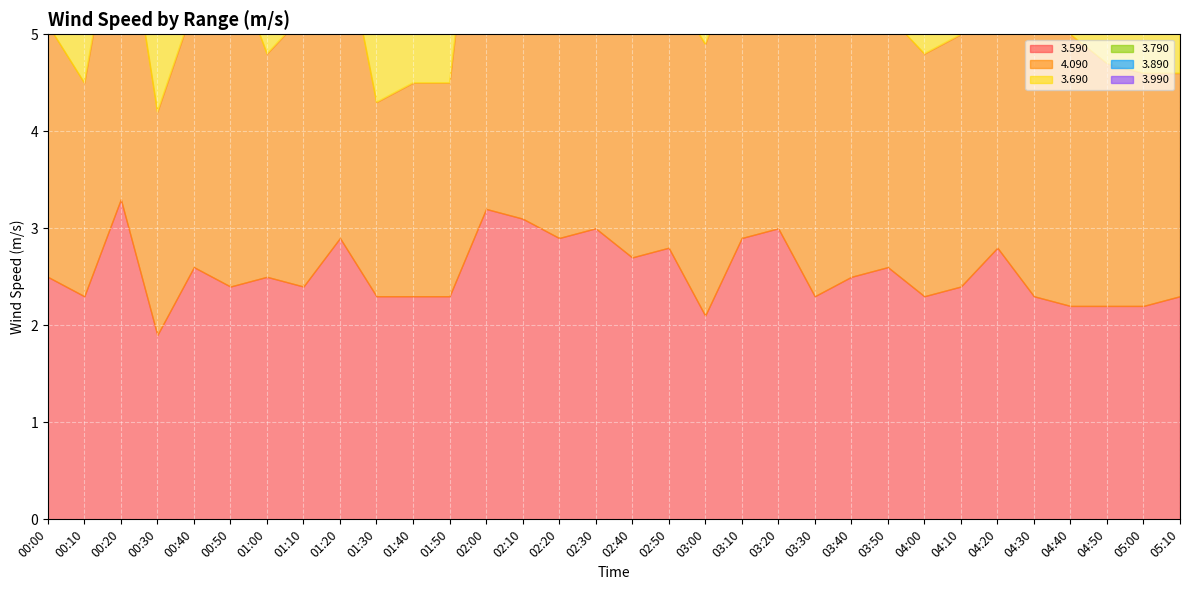

What is the label of the 20th point from the left?

03:10